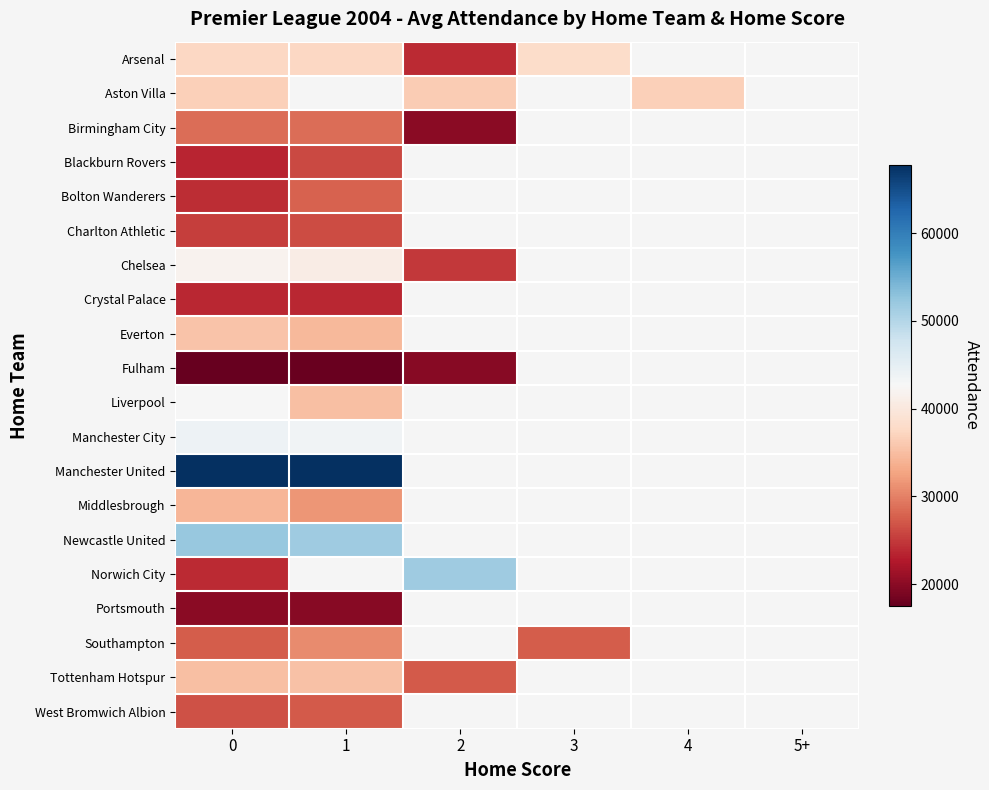

How many series are shown in this chart?

20